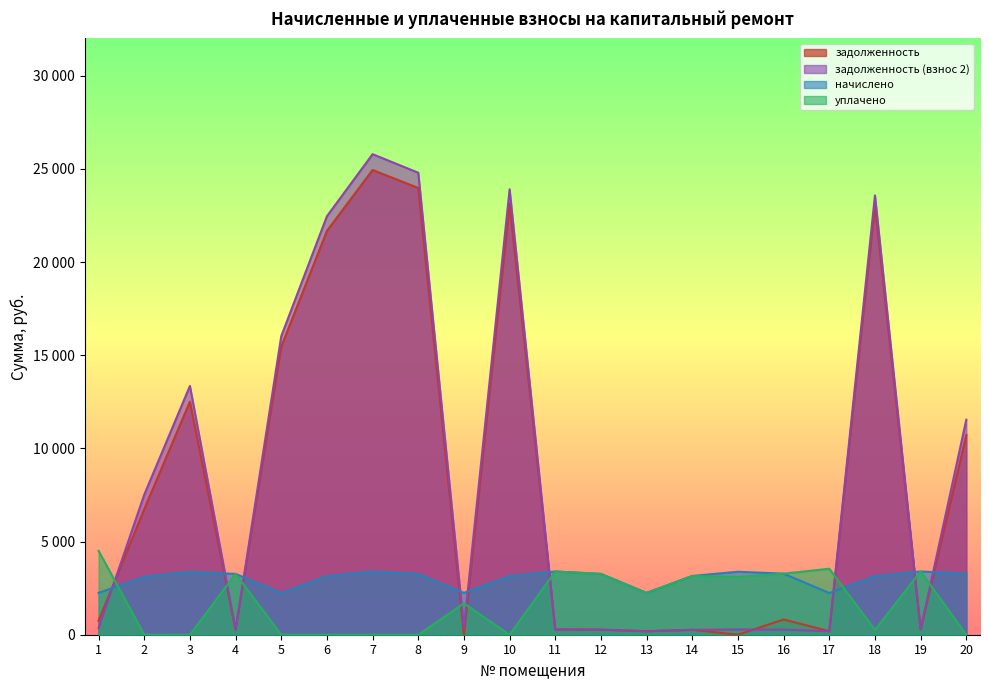

True or false: задолженность has a value of 2249.8 at 20.

False